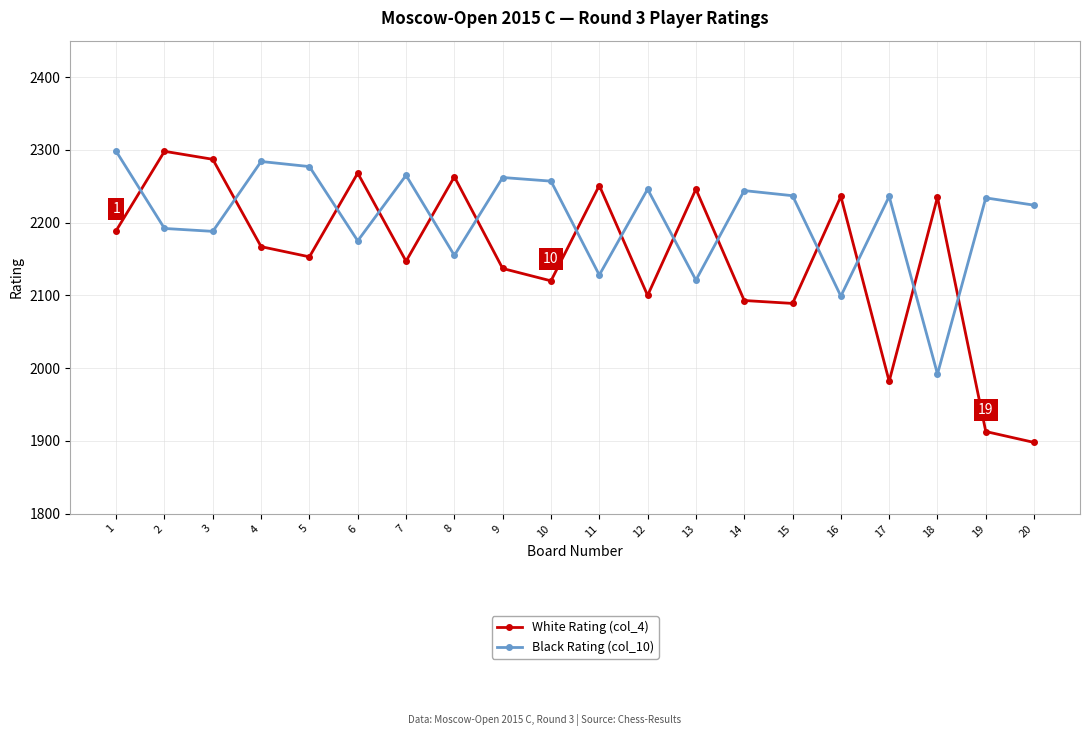

What is the approximate value of Black Rating (col_10) at 10, to the nearest 50?

2250